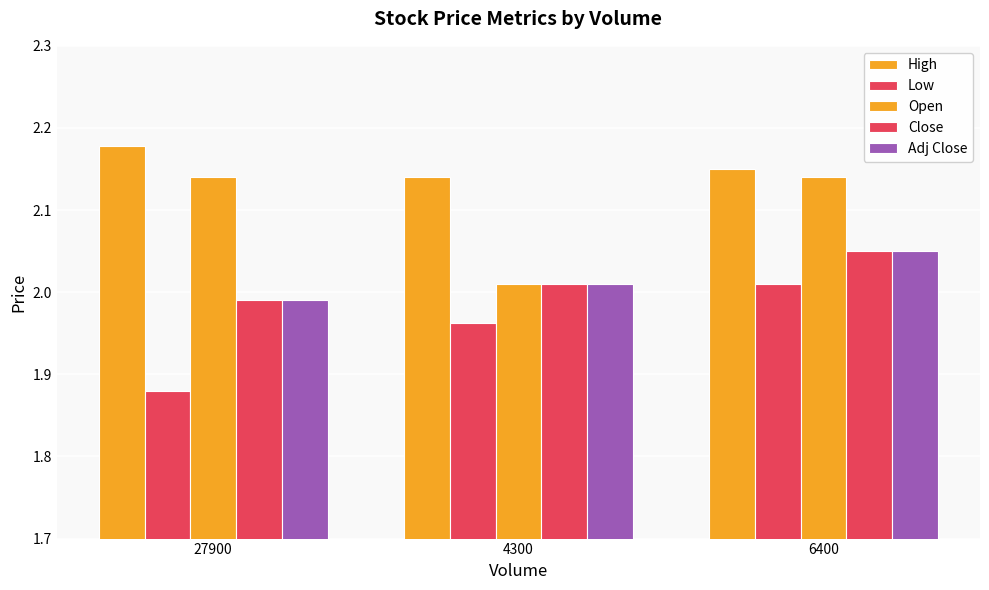

How many categories are shown in the chart?

3